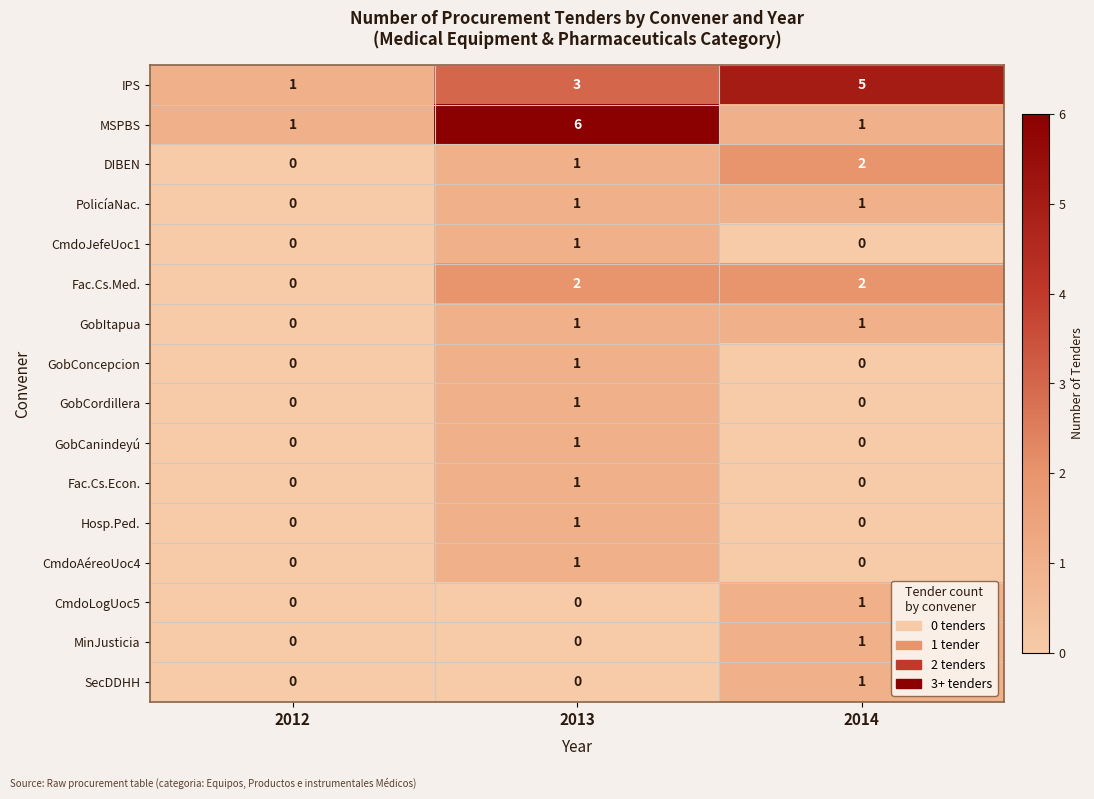

Where is Fac.Cs.Med. nearest to the value 1?

2012